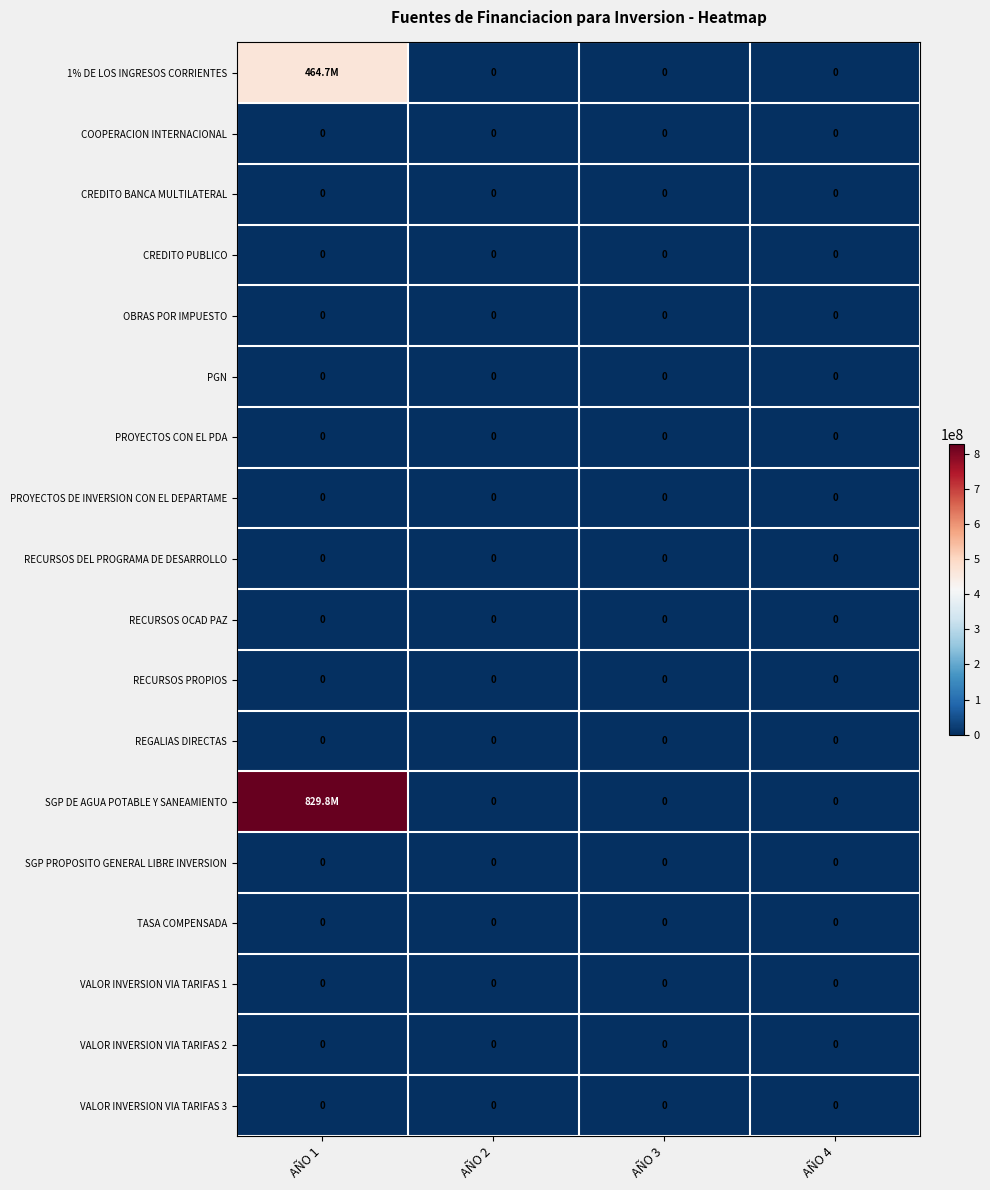

True or false: VALOR INVERSION VIA TARIFAS 3 has a value of 0 at AÑO 1.

True